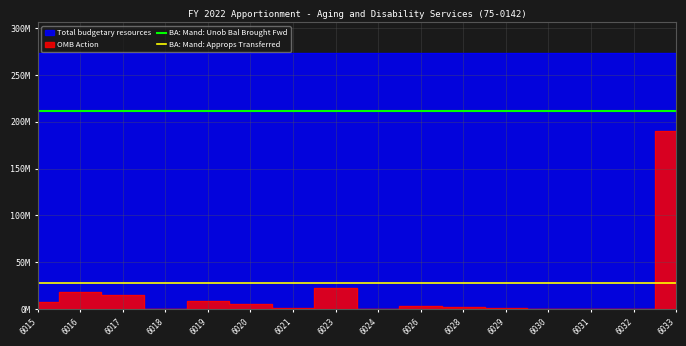

Is the value of BA: Mand: Unob Bal Brought Fwd at 6016 greater than the value of BA: Mand: Approps Transferred at 6016?

Yes